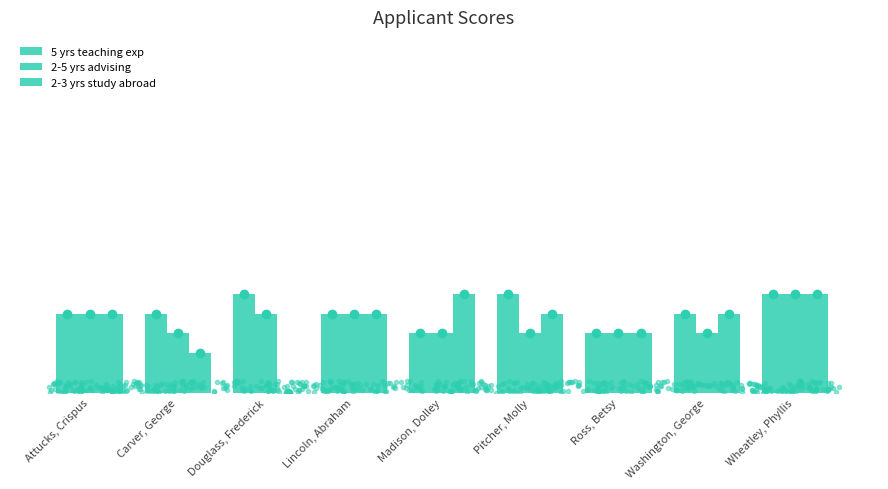

Count the number of categories in the chart.

9